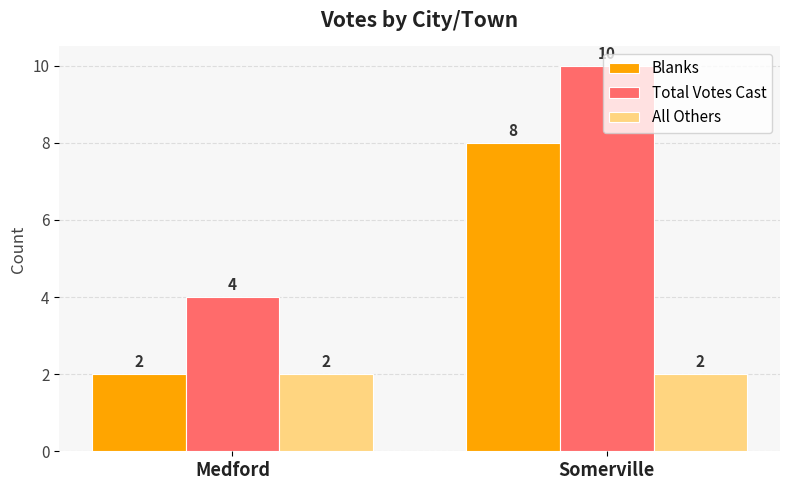

What is the total value across all series at Somerville?

20